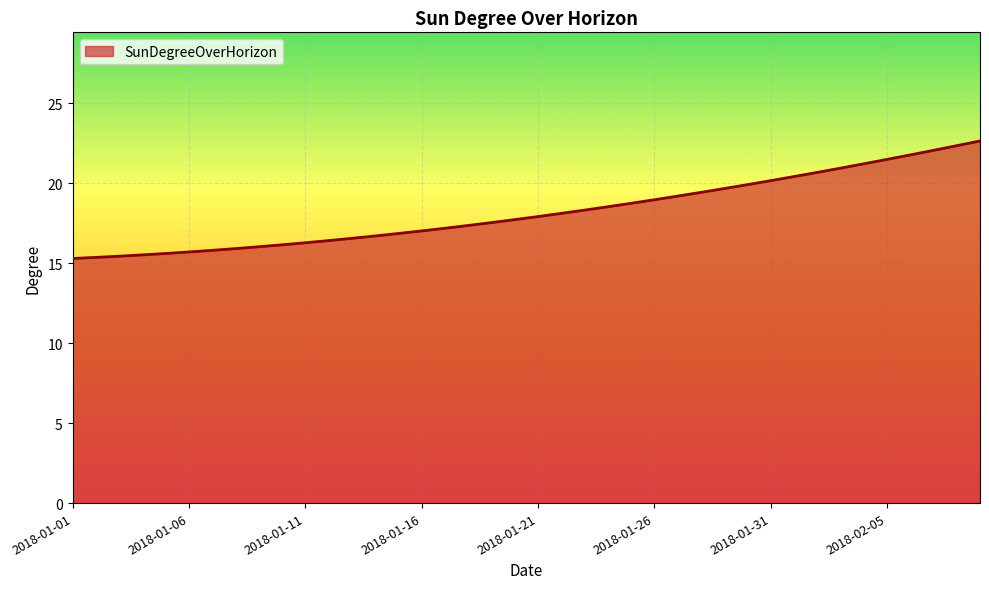

Does the chart display data point markers on the line(s)?

No